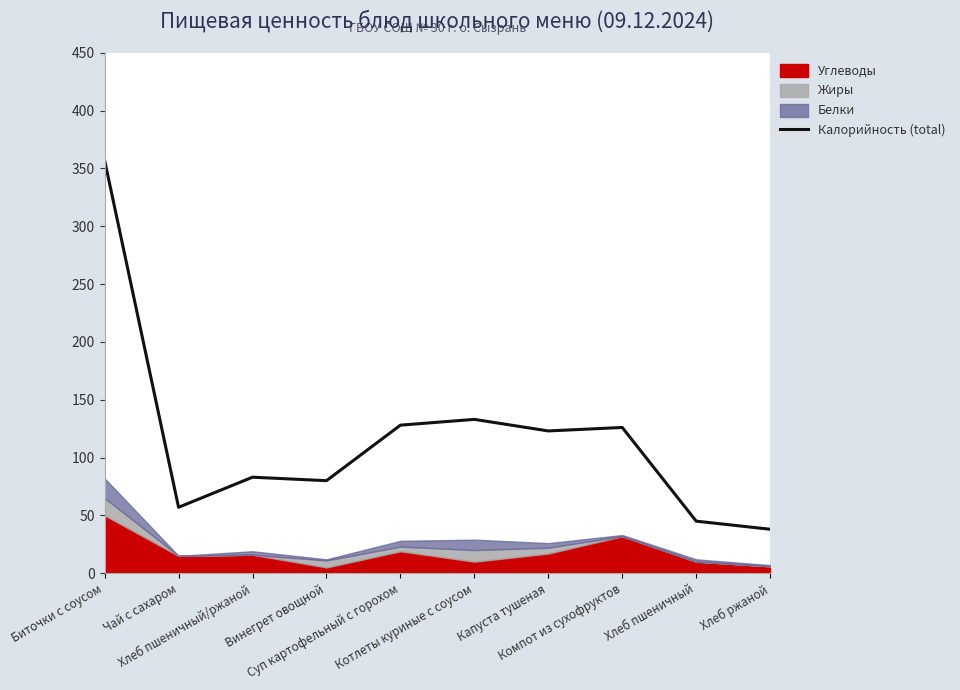

Approximately how many times larger is the value at Биточки с соусом compared to Хлеб ржаной?

9.4